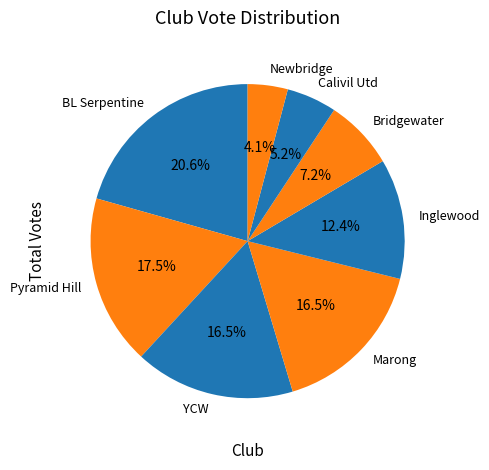

The Bridgewater slice represents 16% of the pie. True or false?

False